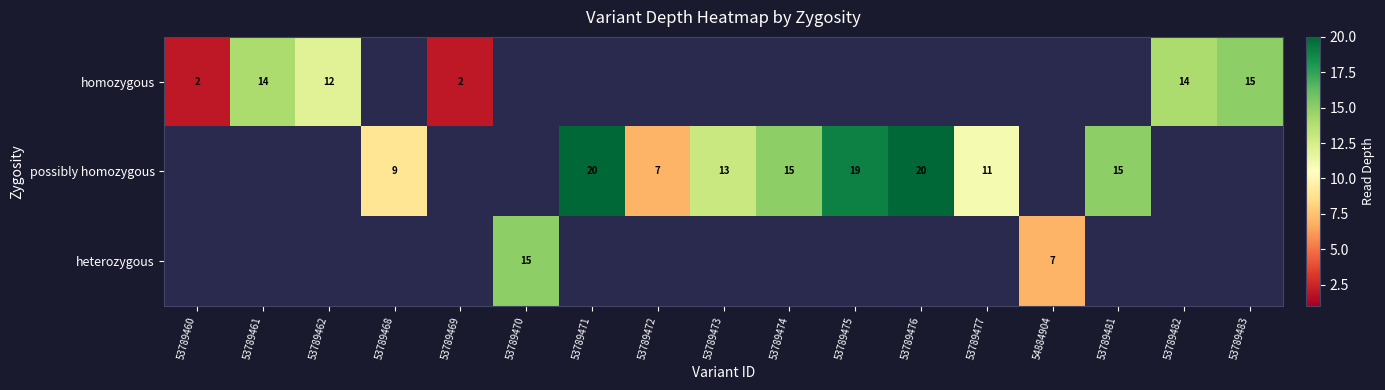

The value of possibly homozygous at 53789475 is 31.4. True or false?

False